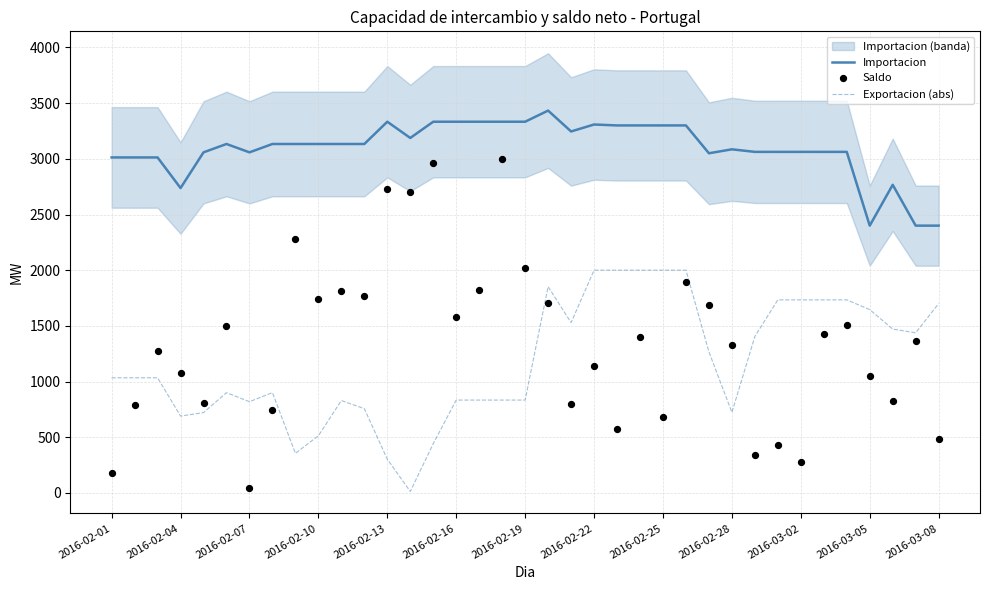

True or false: Importacion and Exportacion (abs) cross at least once.

False